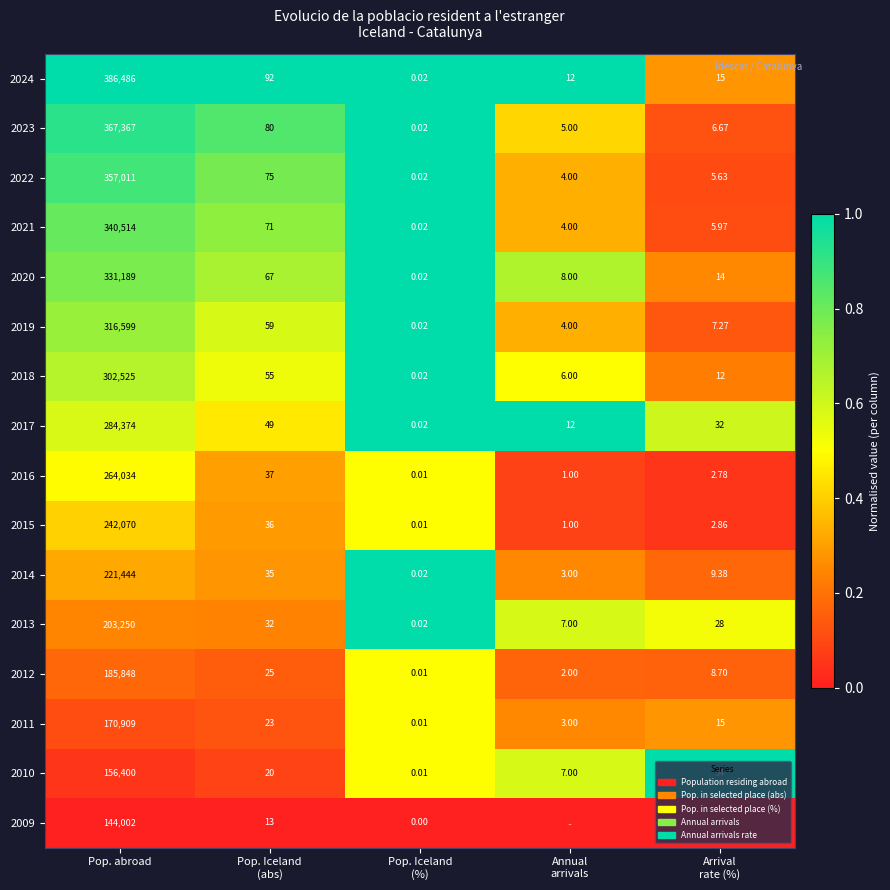

At which label does 2021 first exceed 5?

Pop. abroad